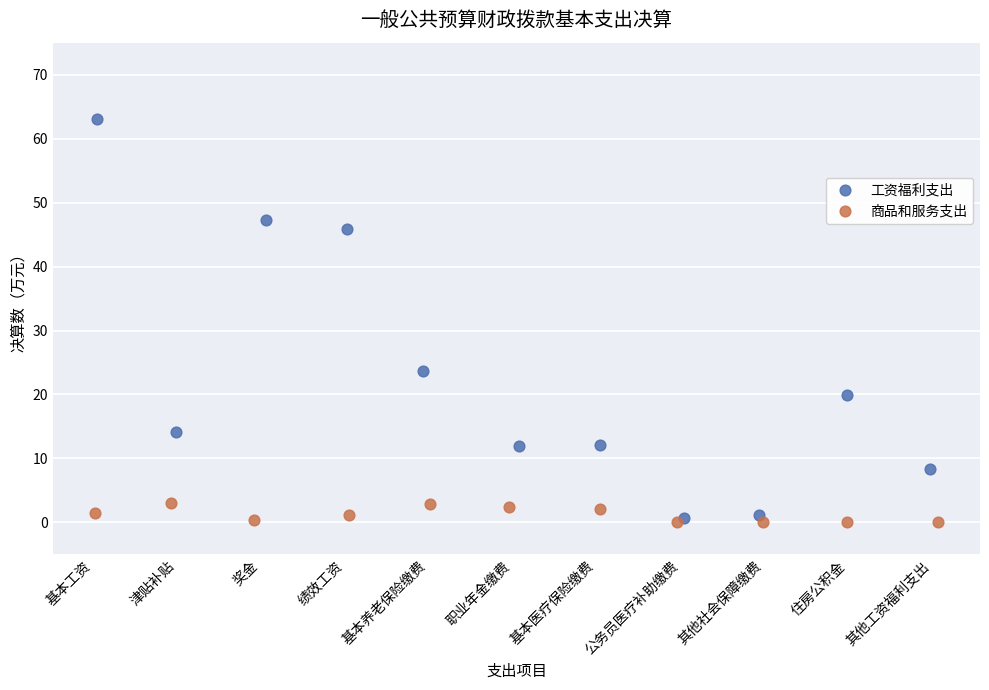

Which series has the widest spread of Y values?

工资福利支出